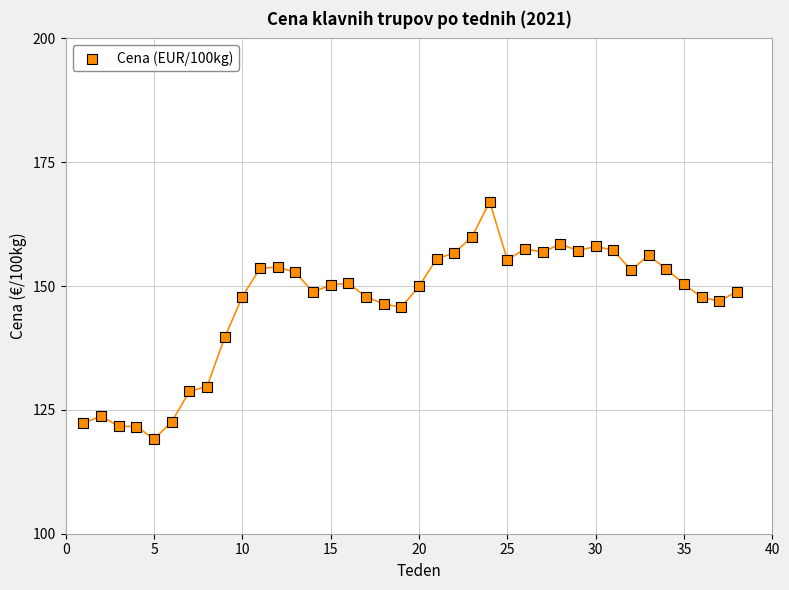

What is the range of Y values (max minus min)?

47.9